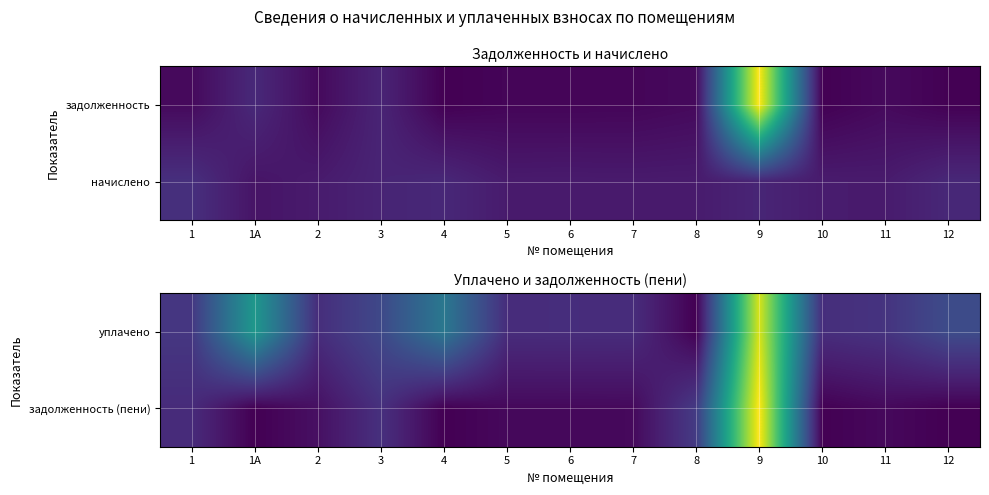

Is the value of задолженность (пени) at 11 greater than the value of уплачено at 5?

No